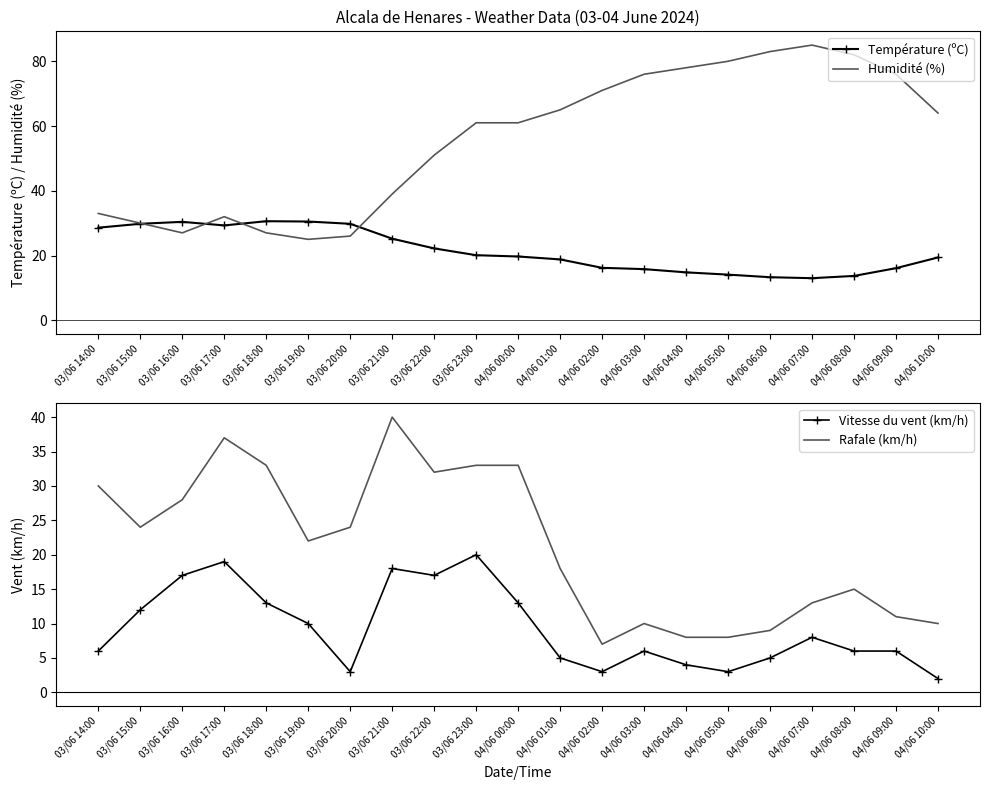

What is the label of the 4th point from the left?

03/06 17:00